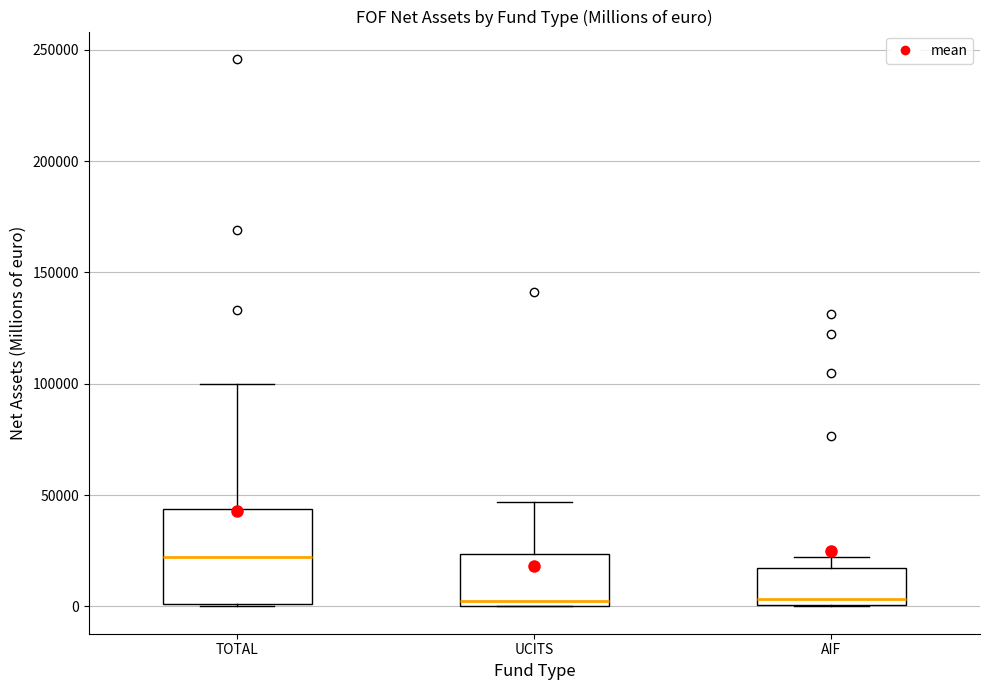

Reading left to right, read every box against the y-axis: the position of its median line, the range the box covers, and the ends of its whiskers. The values are not printed on the chart, so give them approximately, as read against the axis.

TOTAL: median 20000, box 0 to 45000, whiskers 0 to 100000
UCITS: median 0 (just above the box's lower edge), box 0 to 25000, whiskers 0 to 45000
AIF: median 5000, box 0 to 15000, whiskers 0 to 20000